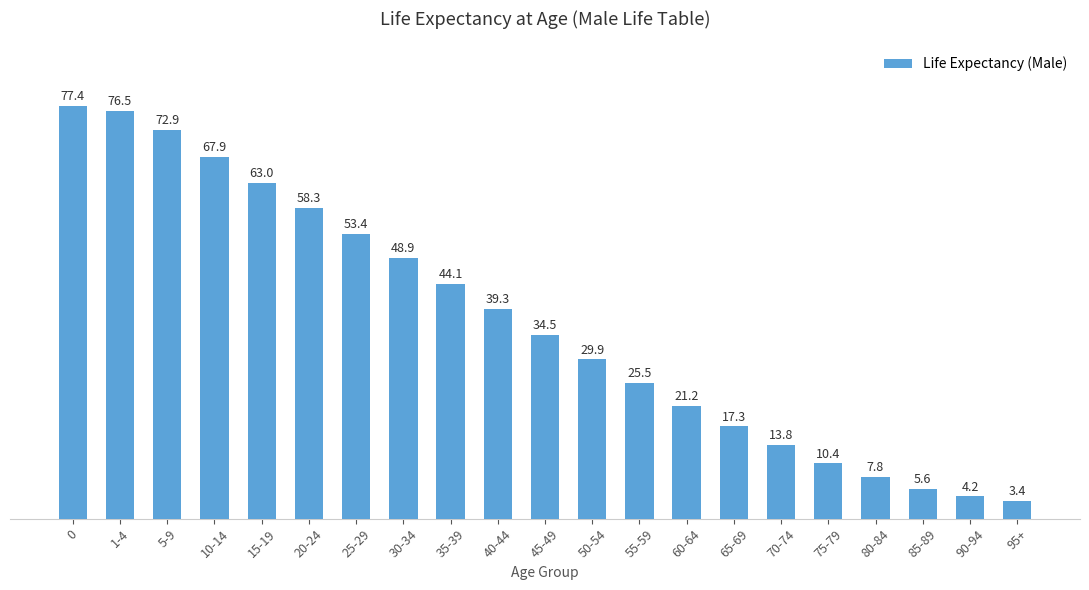

Is it true that the value at 15-19 is 63.0?

True